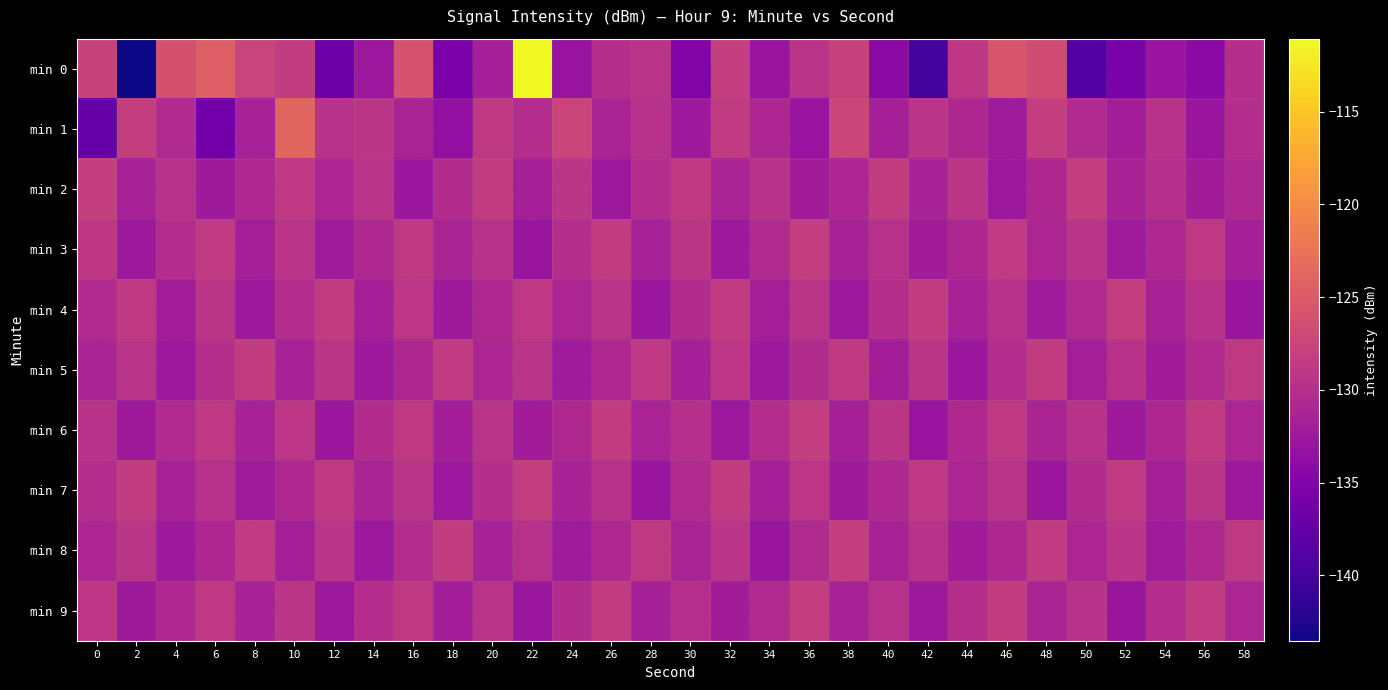

What is the total value across all series at 32?

-1300.8